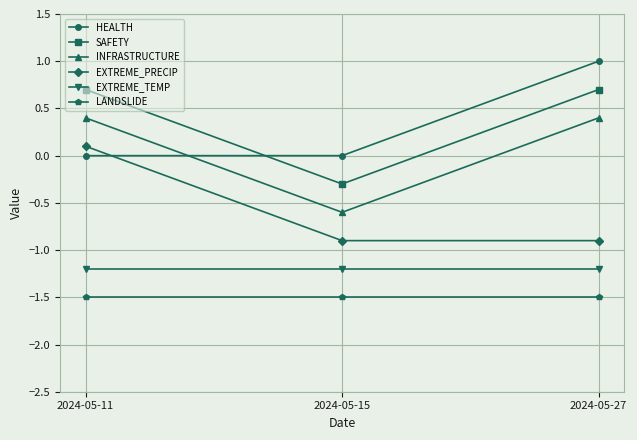

Reading right to left, extract all data points from this chart.

HEALTH: 2024-05-27=1.0	2024-05-15=0.0	2024-05-11=0.0
SAFETY: 2024-05-27=0.7	2024-05-15=-0.3	2024-05-11=0.7
INFRASTRUCTURE: 2024-05-27=0.4	2024-05-15=-0.6	2024-05-11=0.4
EXTREME_PRECIP: 2024-05-27=-0.9	2024-05-15=-0.9	2024-05-11=0.1
EXTREME_TEMP: 2024-05-27=-1.2	2024-05-15=-1.2	2024-05-11=-1.2
LANDSLIDE: 2024-05-27=-1.5	2024-05-15=-1.5	2024-05-11=-1.5